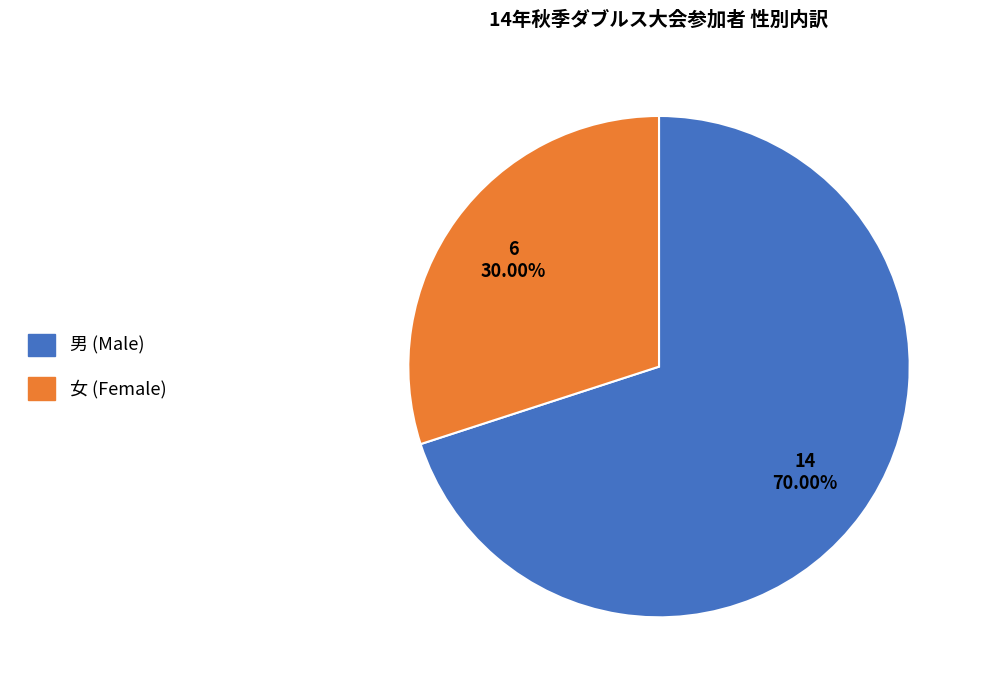

To the nearest percent, what percentage of the pie is 女?

30%